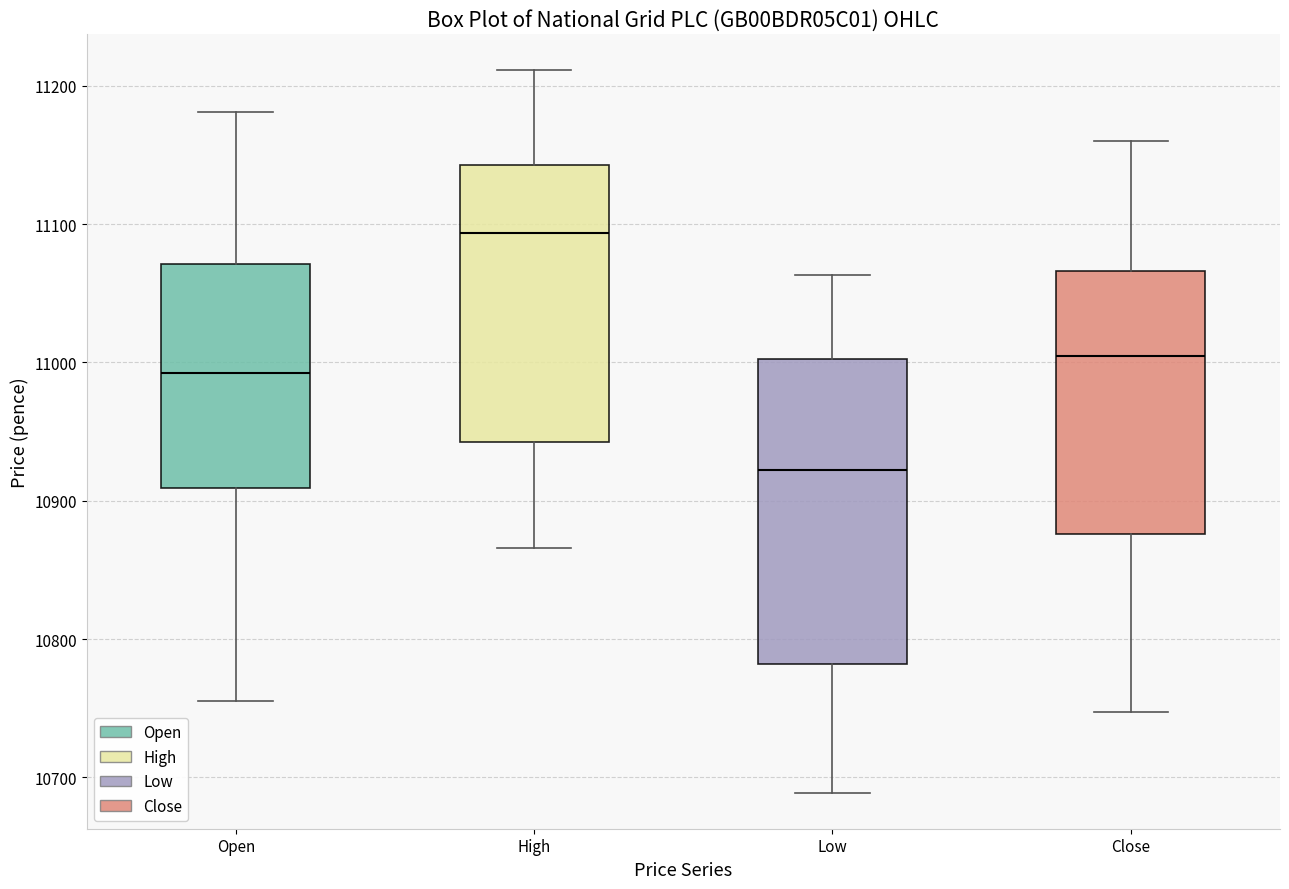

Which box's median line is the lowest?

Low